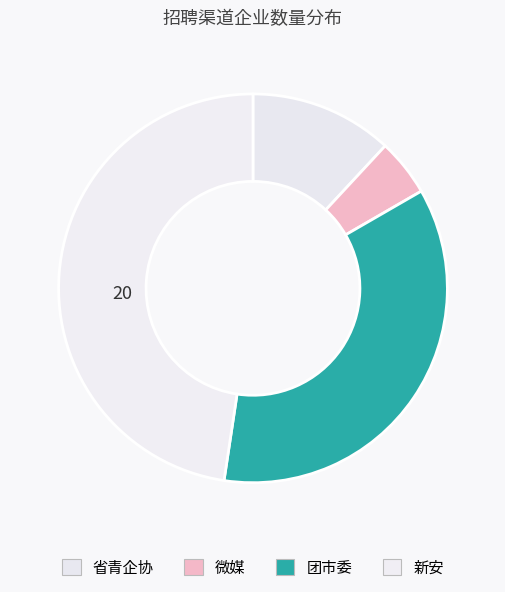

Combined, do 微媒 and 新安 account for over 50%?

Yes